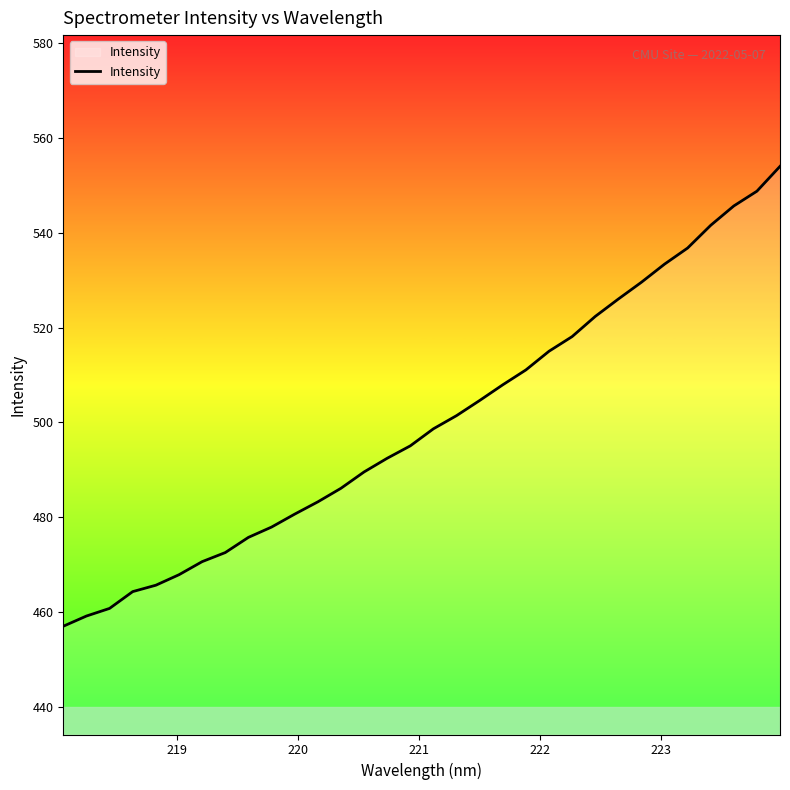

Does the chart display data point markers on the line(s)?

No